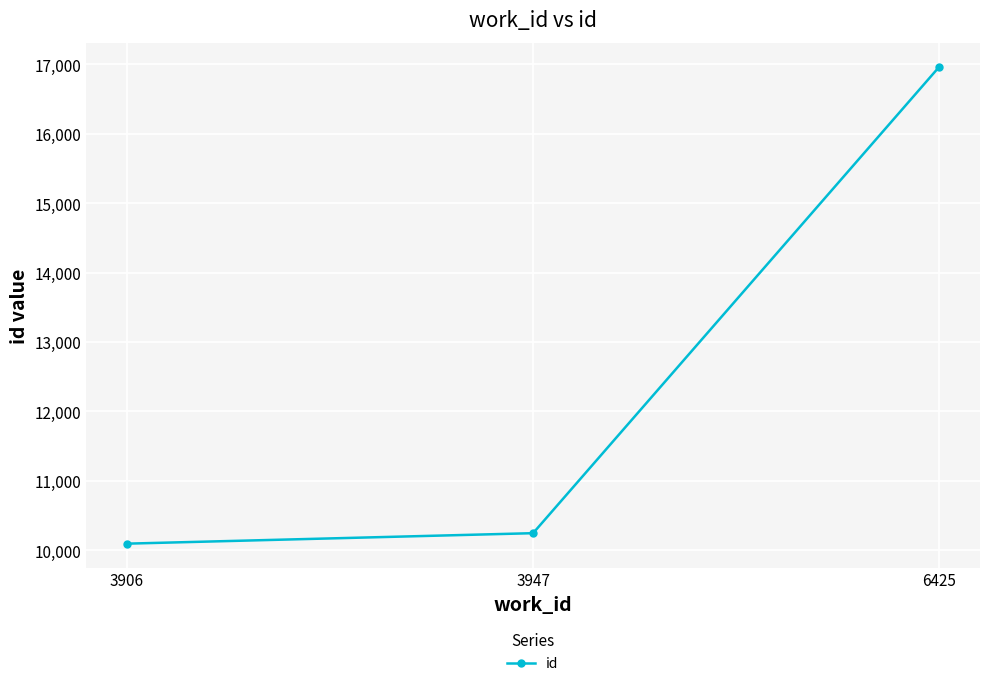

At which label is the value closest to 13531?

3947